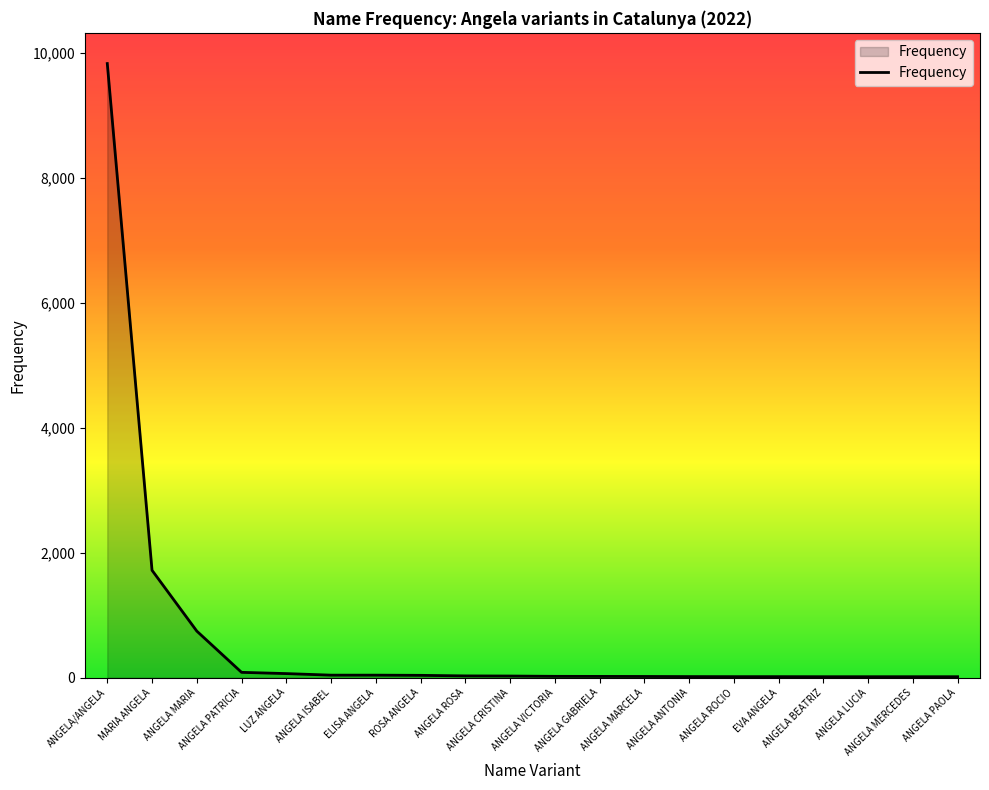

What is the difference between the maximum and minimum values?

9811